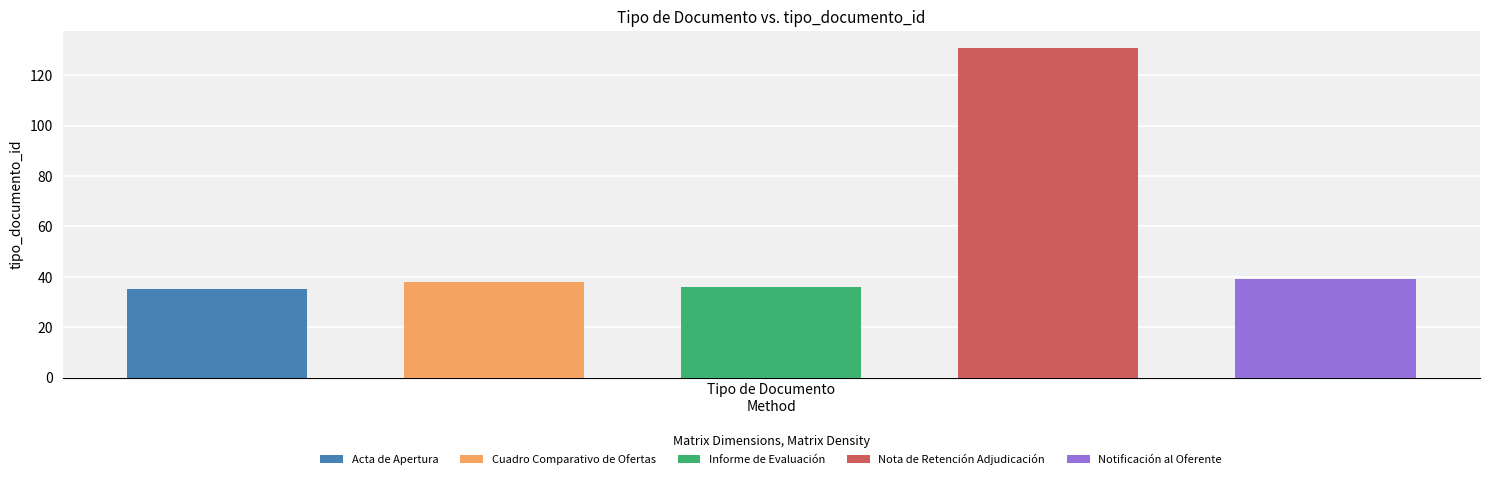

What is the difference between the maximum and second lowest values?

95